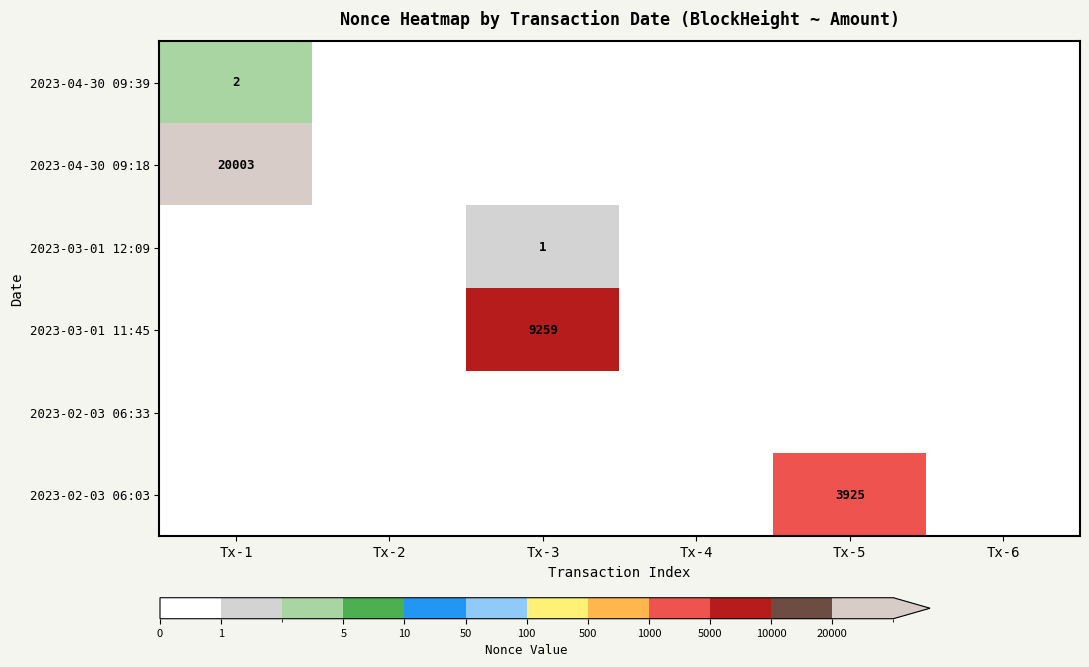

Is it true that 2023-02-03 06:03 equals 1961 at Tx-5?

False